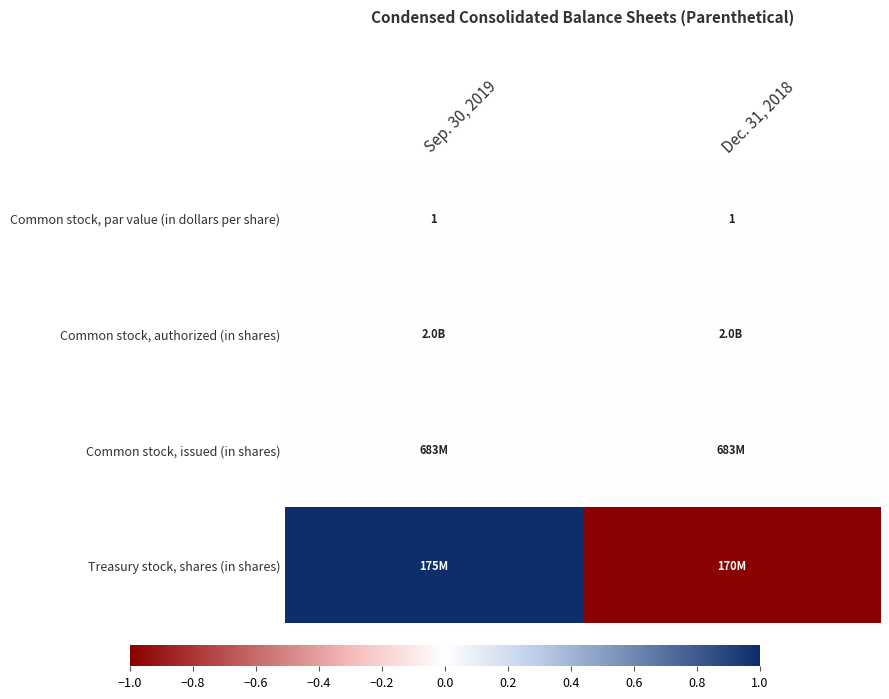

Between Sep. 30, 2019 and Dec. 31, 2018, which is larger?

Sep. 30, 2019